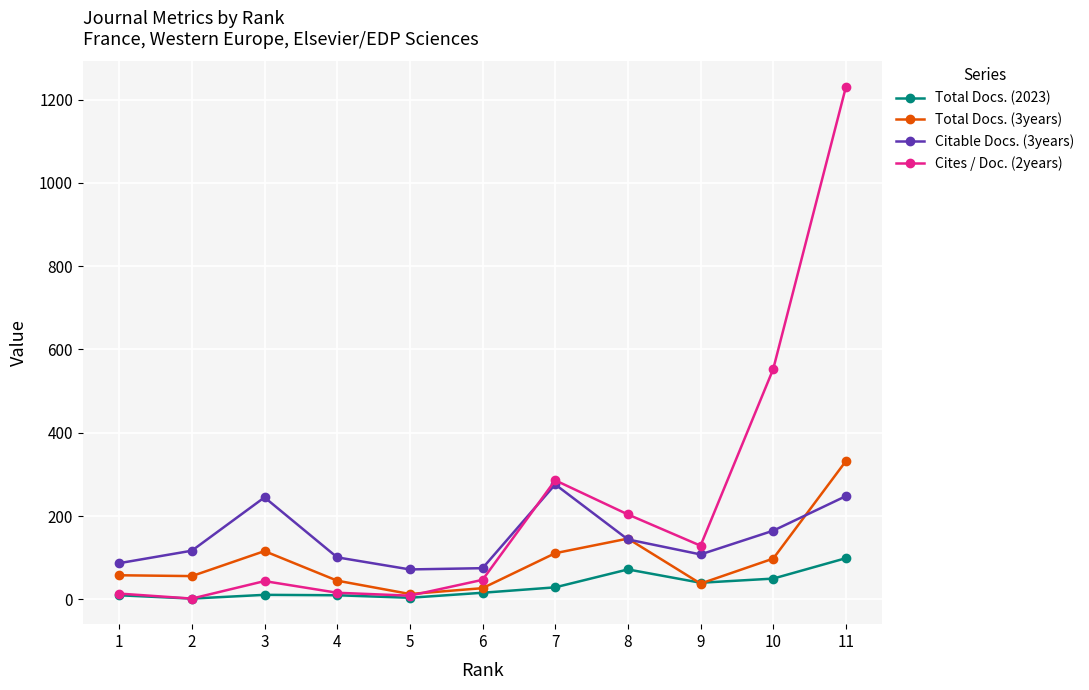

How many lines are shown in the chart?

4